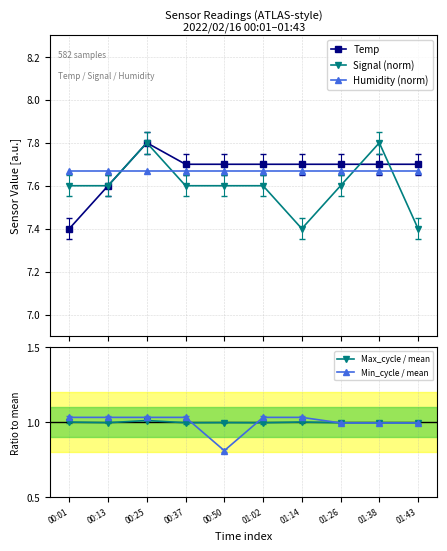

What is the approximate value of Min_cycle / mean at 01:43?

1.0